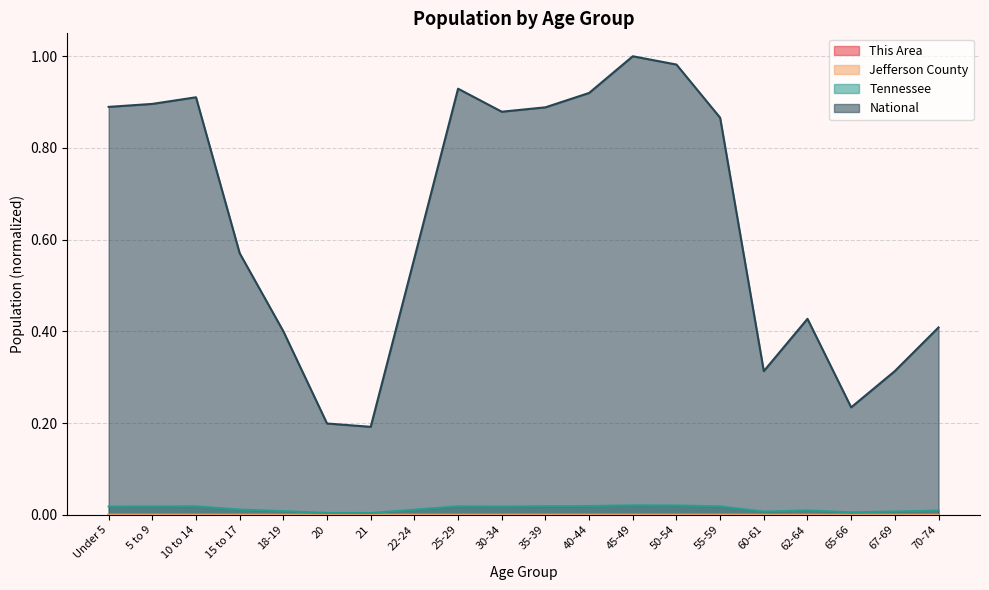

Is it true that National equals 0.3 at 67-69?

True